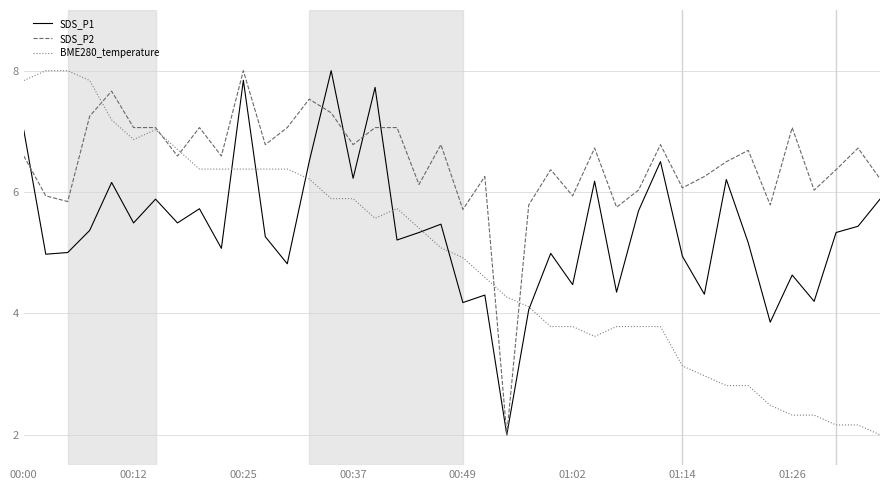

Count the number of categories in the chart.

40